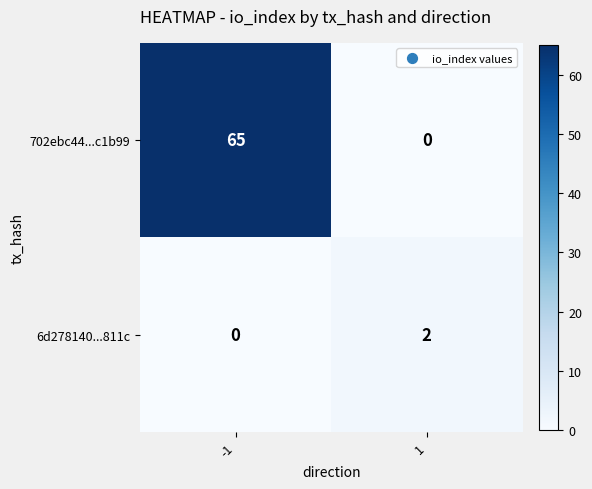

What is the highest value of the 702ebc44...c1b99 series?

65